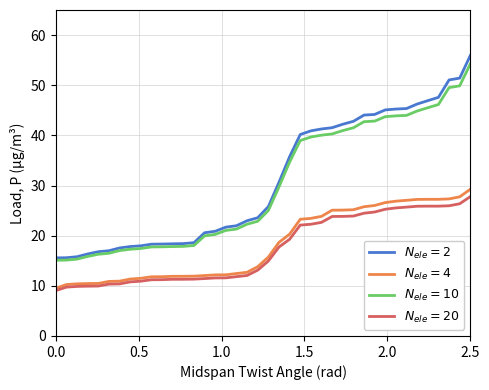

What is the maximum value shown in the chart?

55.9